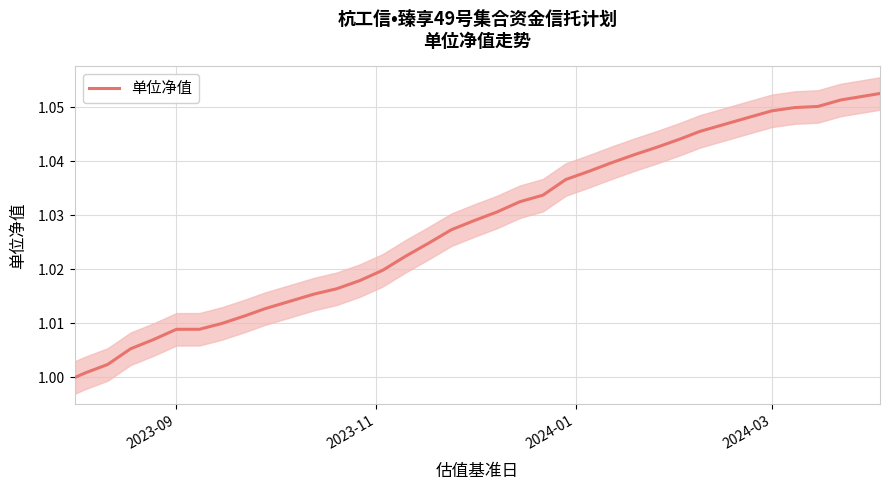

How many lines are shown in the chart?

1